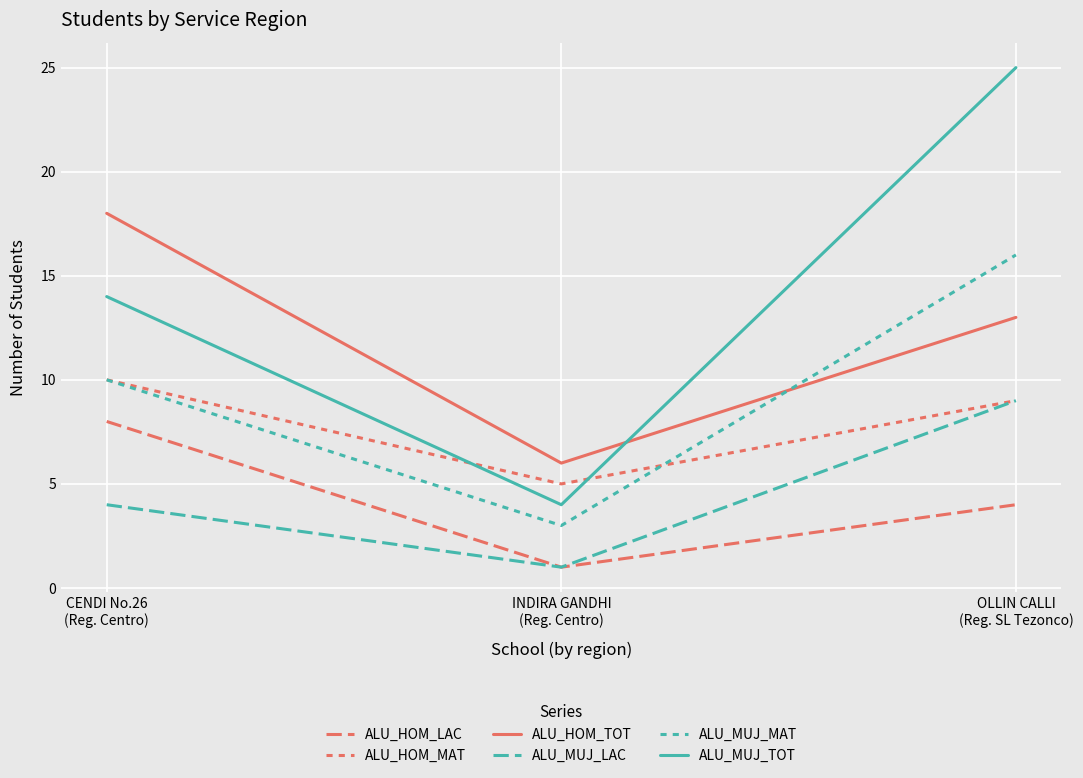

How many lines are shown in the chart?

6